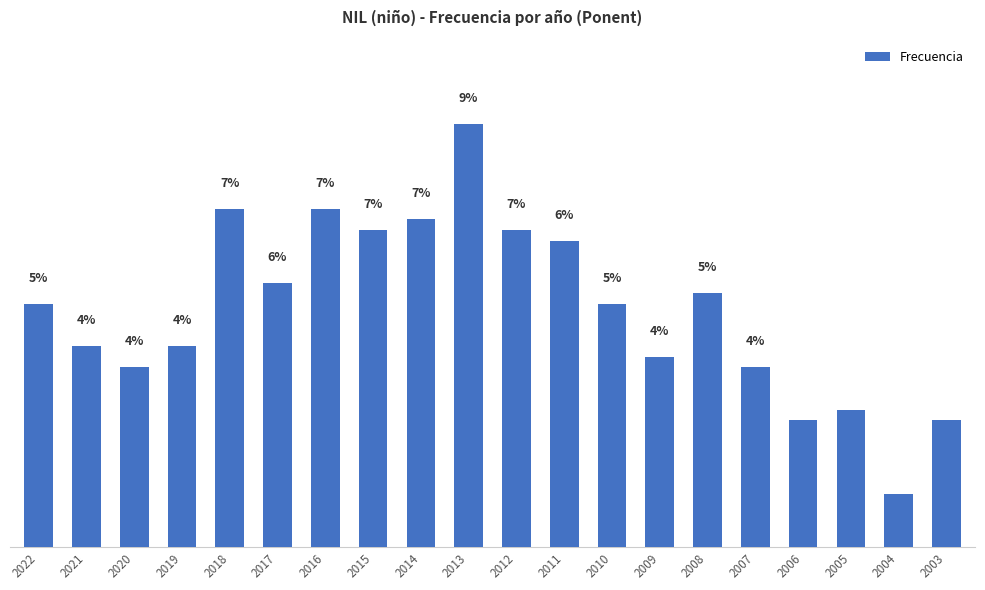

Is it true that the value at 2021 is 5.9?

False